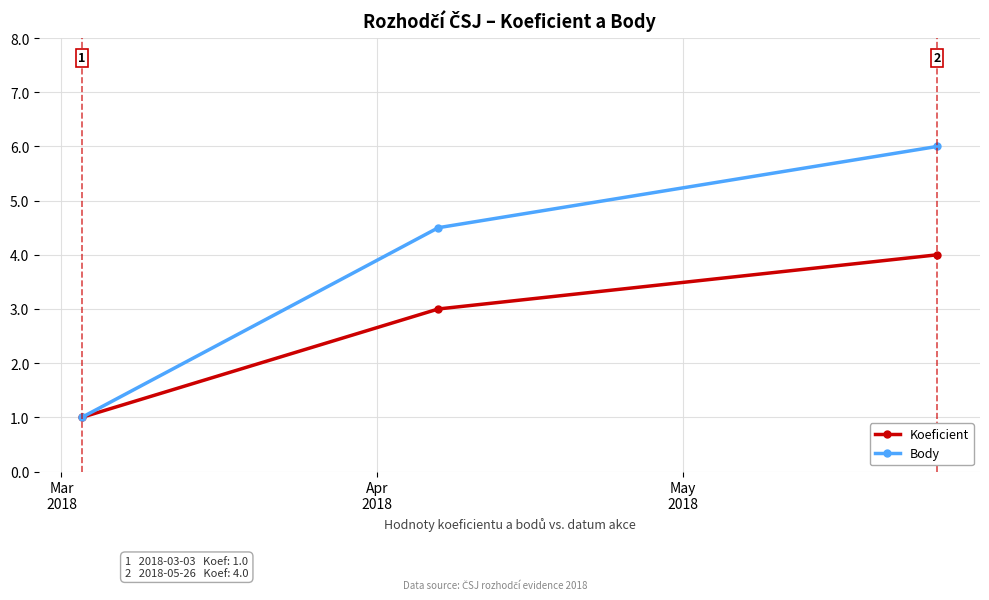

What is the greatest value displayed?

6.0